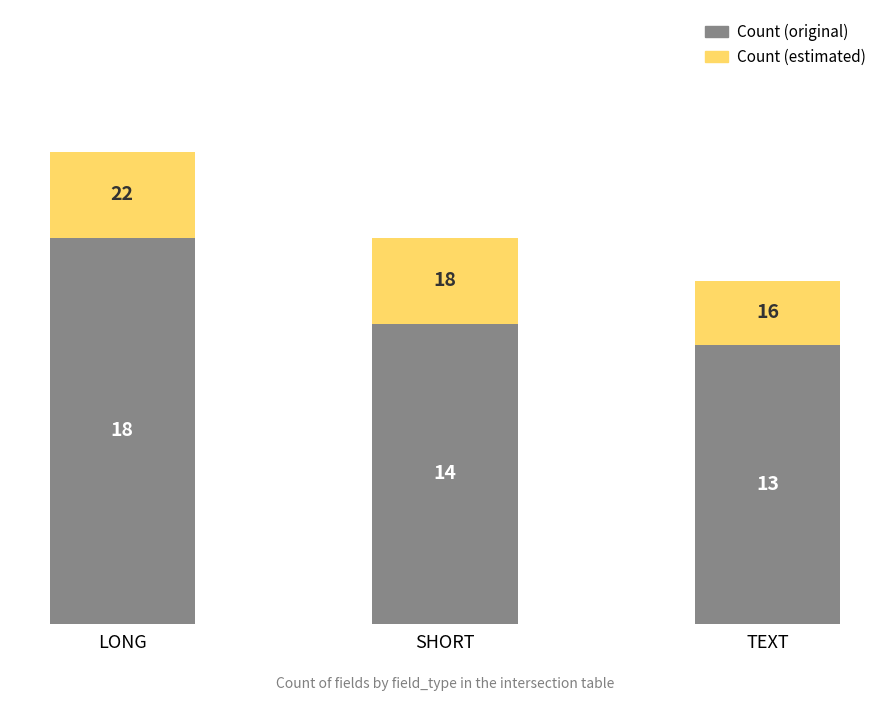

At which label is Count (original) closest to 15?

SHORT